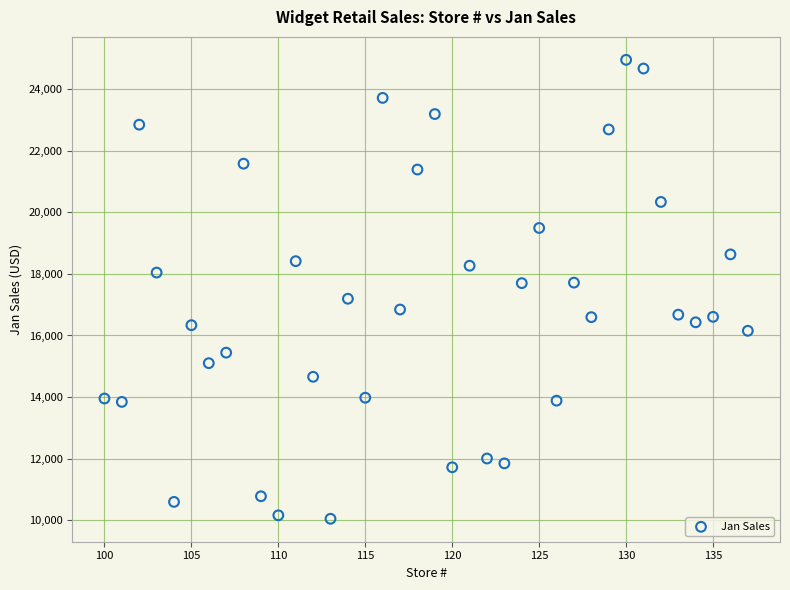

What is the range of X values (max minus min)?

37.0